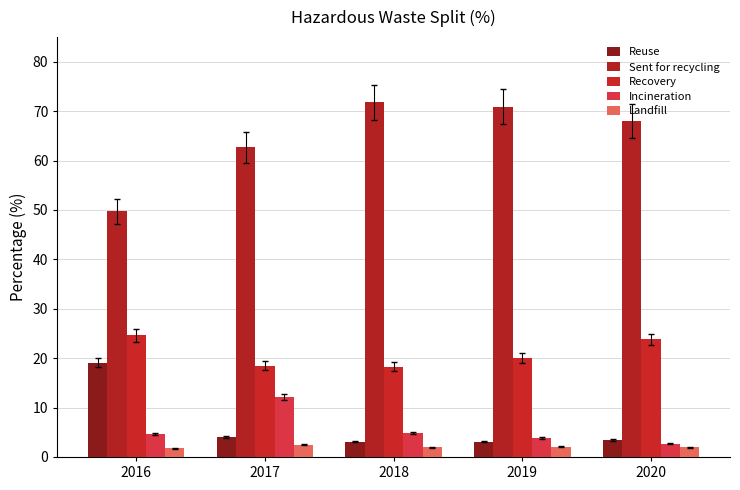

What is the total value across all series at 2017?

100.0